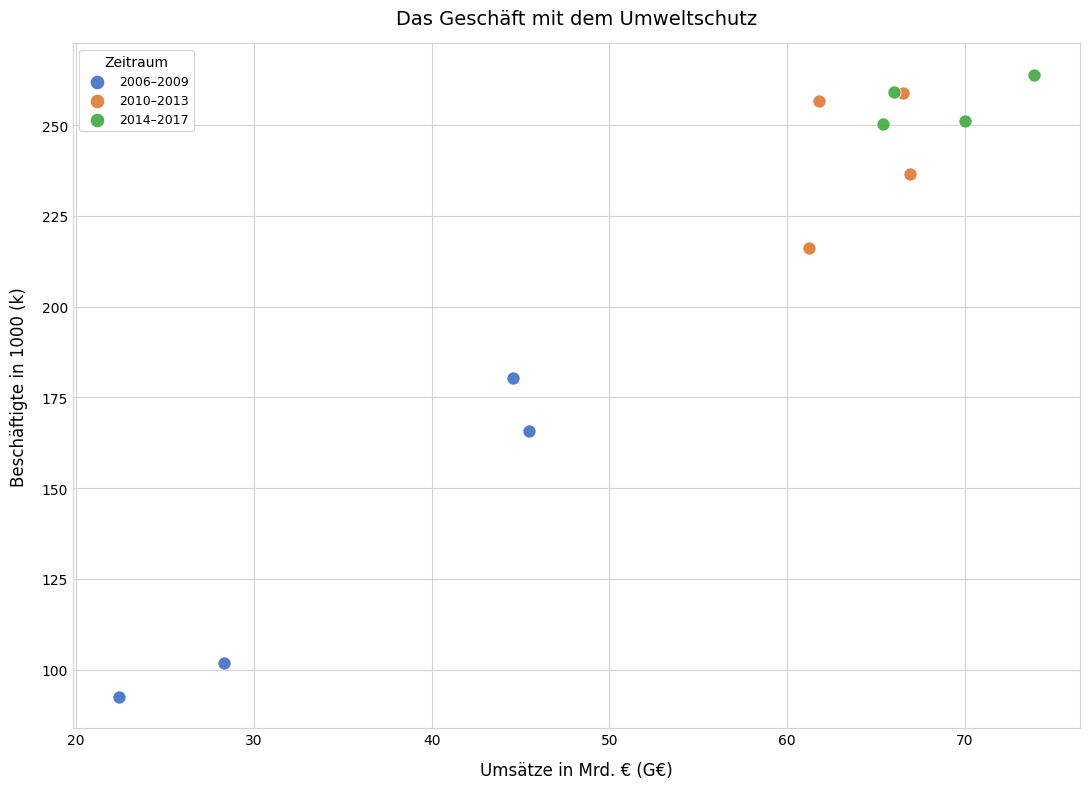

Which series has the widest spread of Y values?

2006–2009